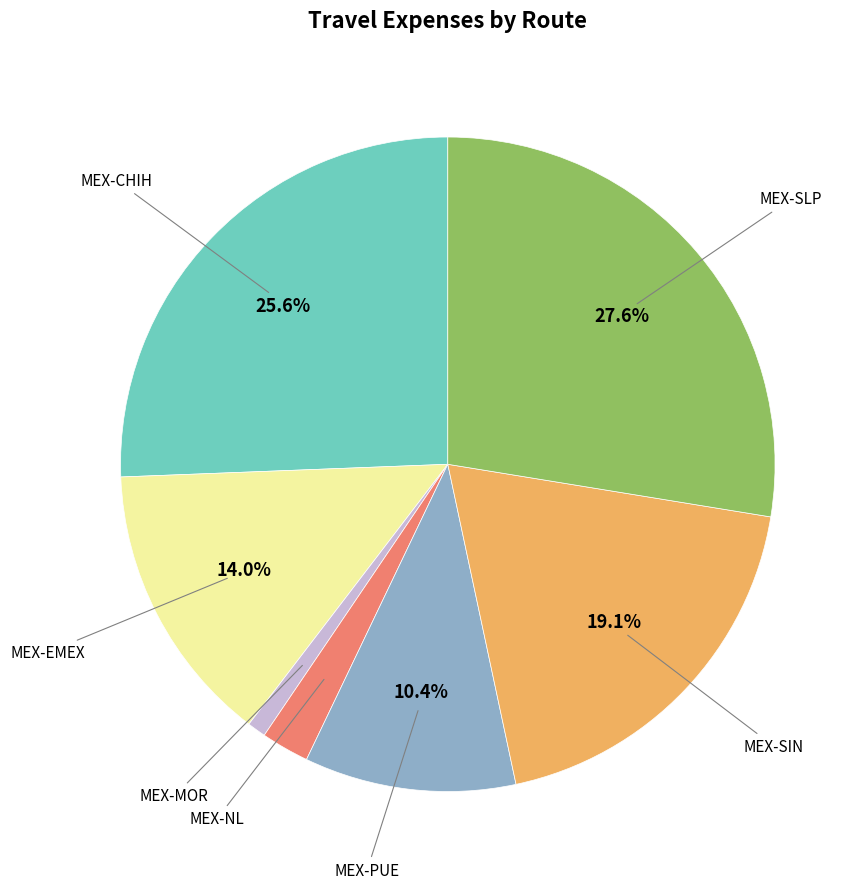

How many slices are in this pie chart?

7